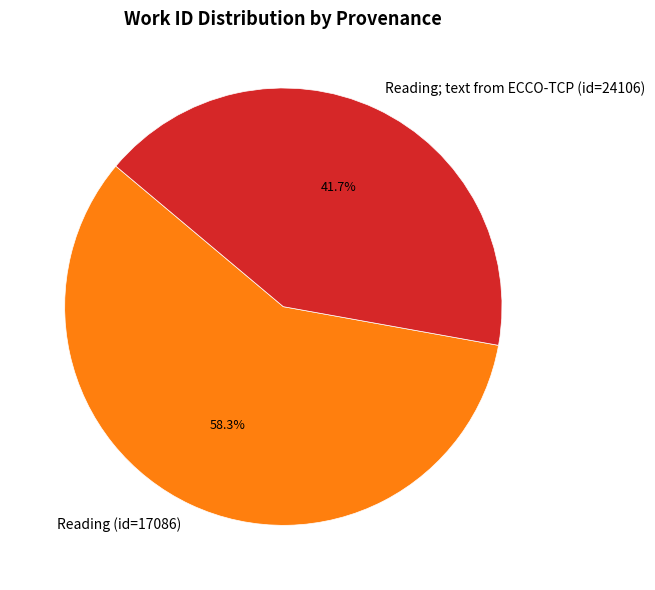

To the nearest percent, what is the combined percentage of Reading; text from ECCO-TCP (id=24106) and Reading (id=17086)?

100%